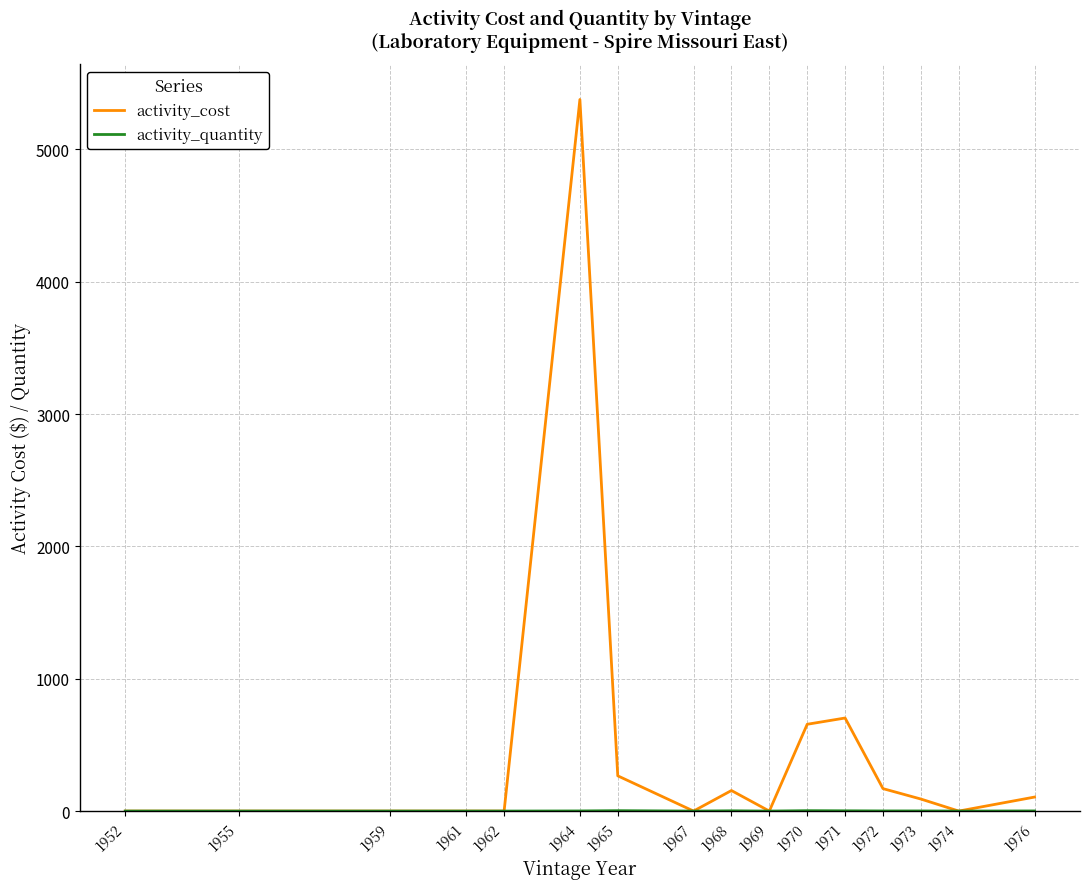

Which series has the largest total across all categories?

activity_cost